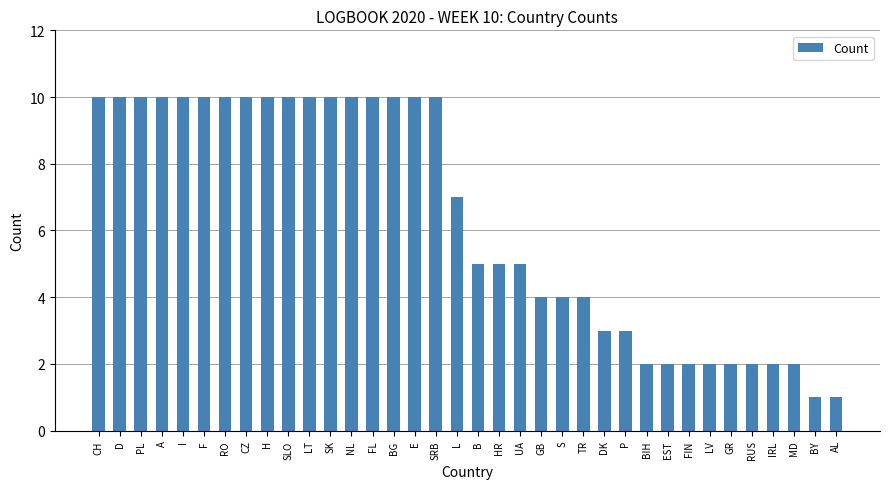

What is the value of the 35th bar from the left?

1